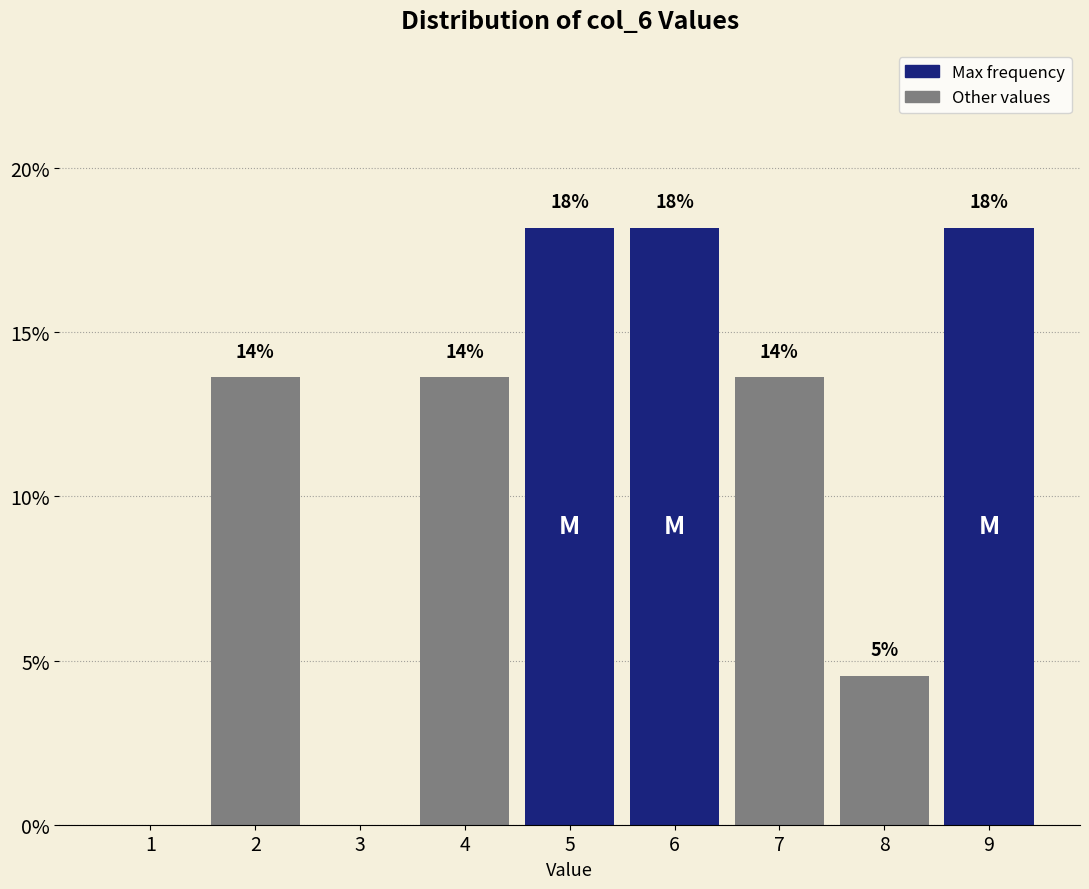

Are the bars horizontal?

No